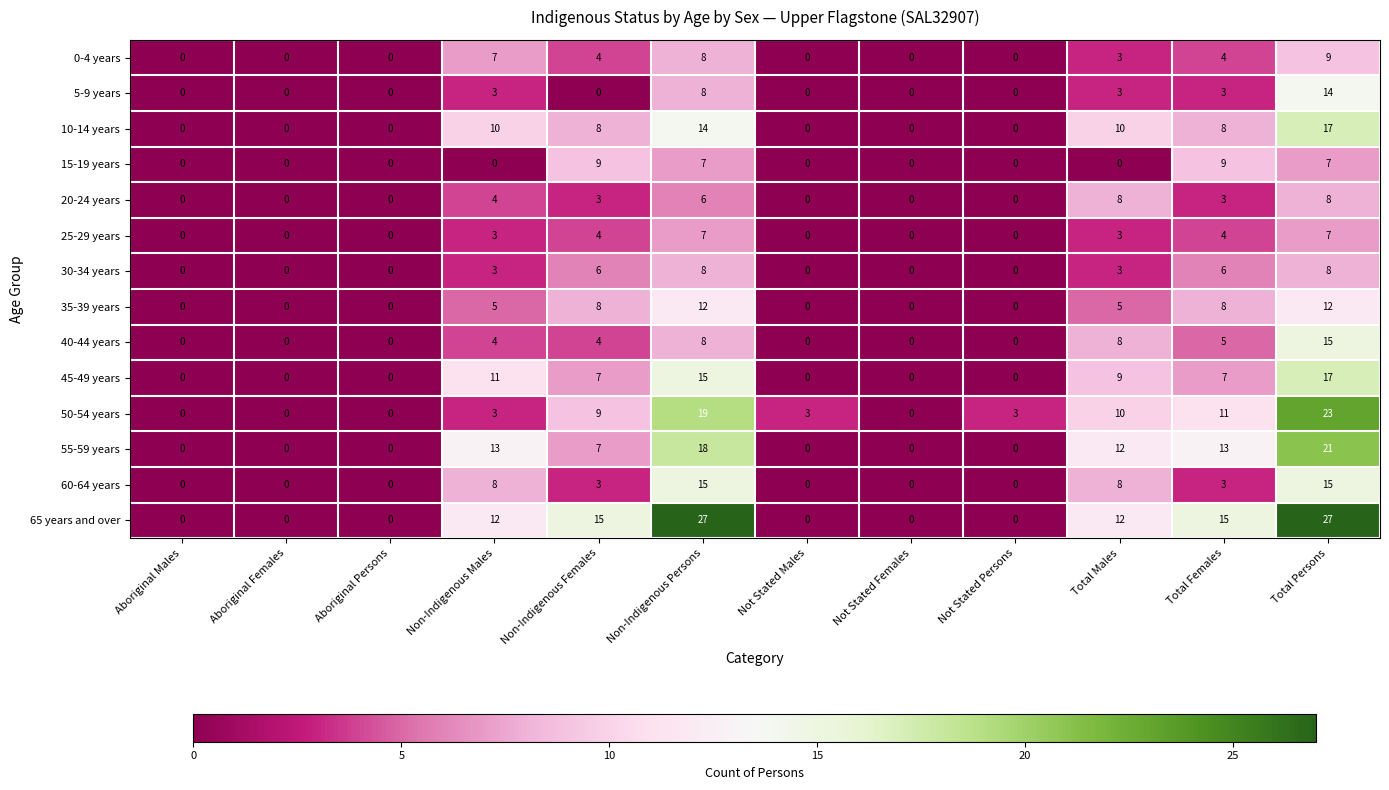

Count the number of categories in the chart.

12